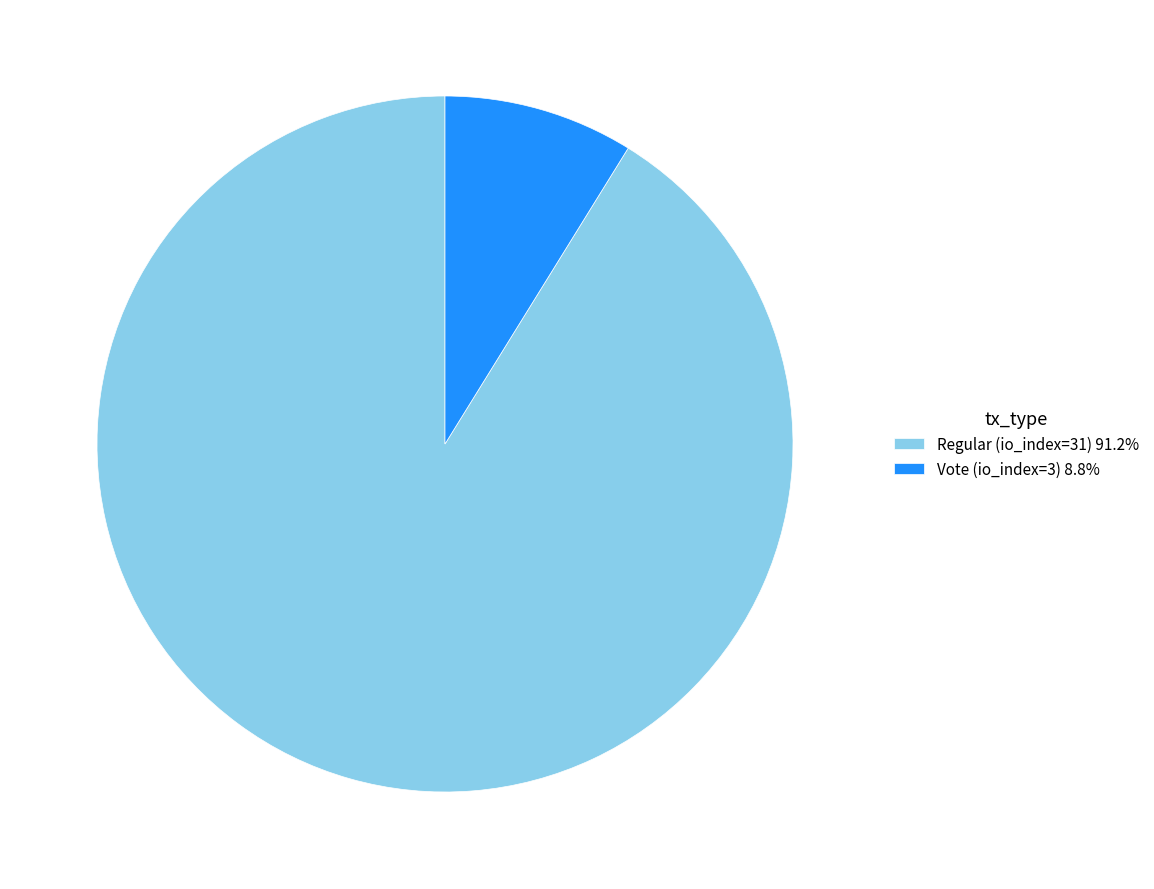

Combined, do Vote (io_index=3) and Regular (io_index=31) account for over 50%?

Yes